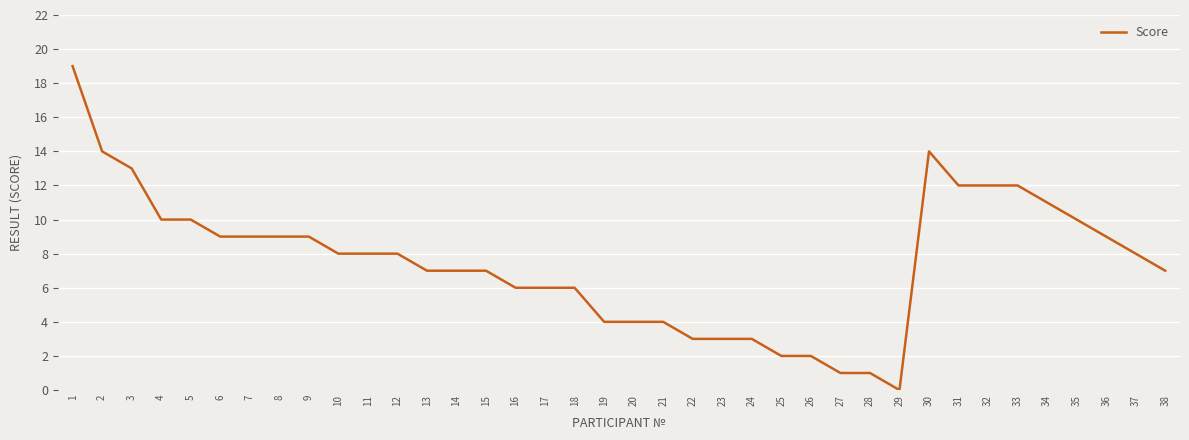

What is the sum of the values at 16 and 30?

20